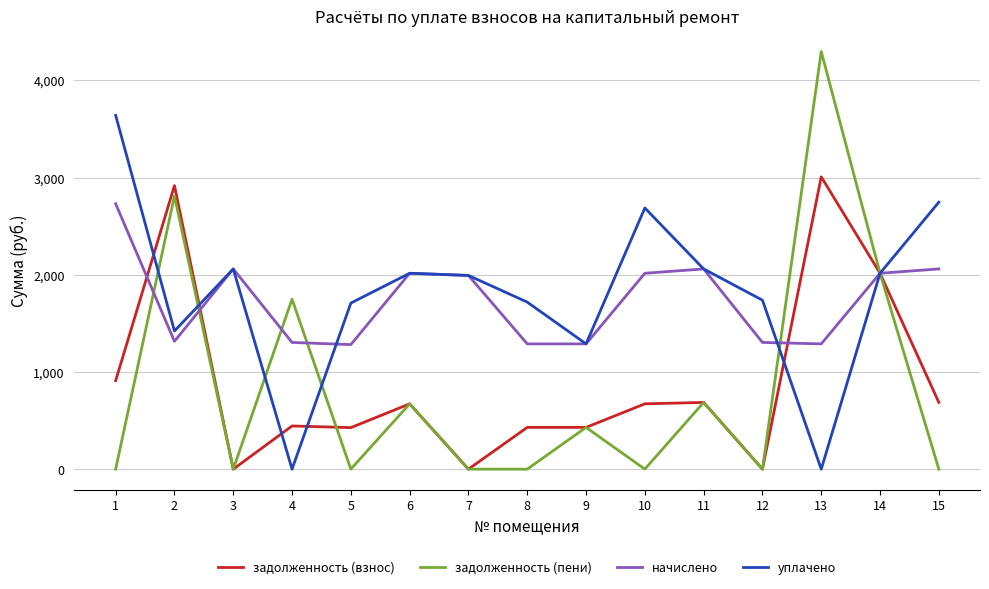

List the series in order of their peak value, highest first.

задолженность (пени), уплачено, задолженность (взнос), начислено